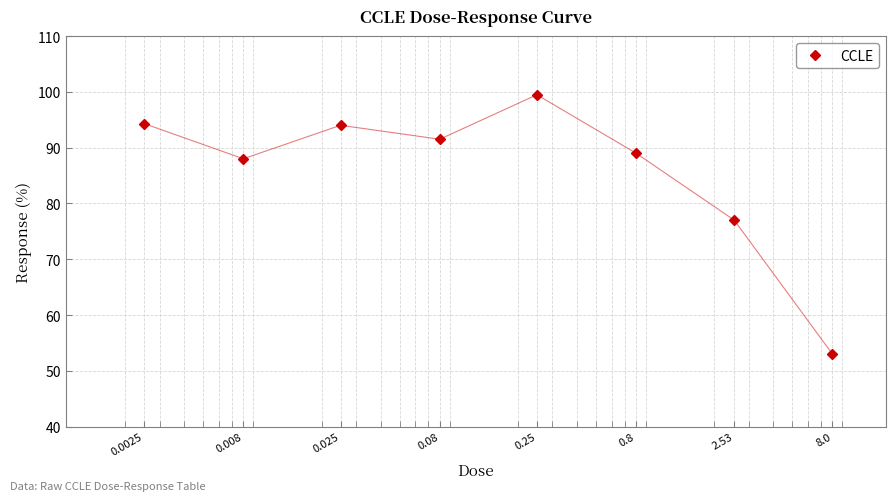

What is the difference between the second highest and minimum values?

41.3